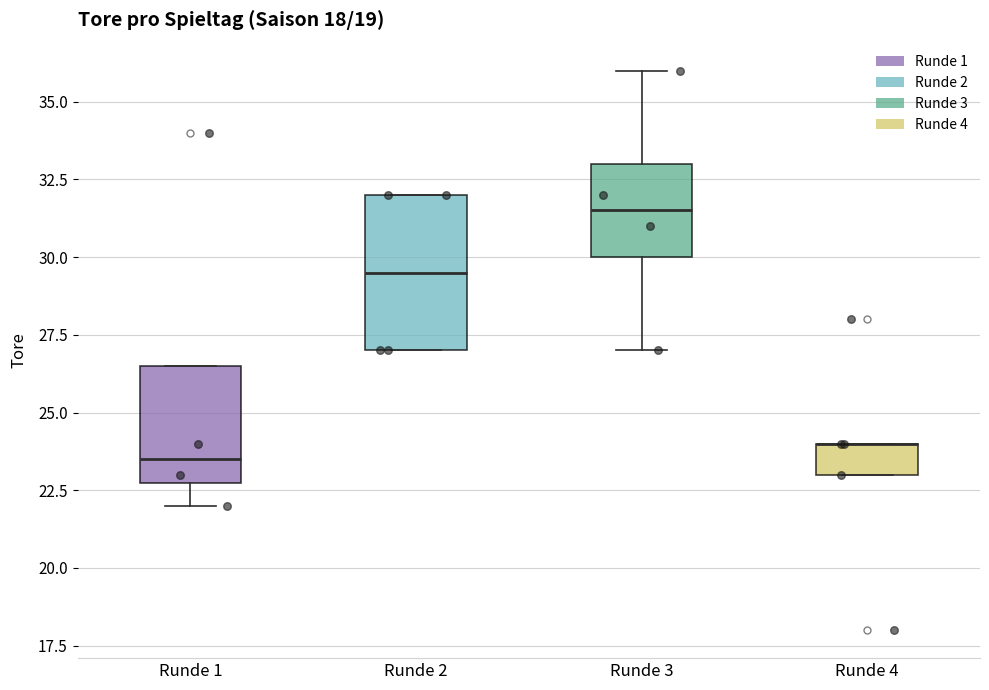

Reading left to right, read every box against the y-axis: the position of its median line, the range the box covers, and the ends of its whiskers. The values are not printed on the chart, so give them approximately, as read against the axis.

Runde 1: median 23.5, box 23.0 to 26.5, whiskers 22.0 to 26.5
Runde 2: median 29.5, box 27.0 to 32.0, whiskers 27.0 to 32.0
Runde 3: median 31.5, box 30.0 to 33.0, whiskers 27.0 to 36.0
Runde 4: median 24.0 (drawn on the box's upper edge), box 23.0 to 24.0, whiskers 23.0 to 24.0